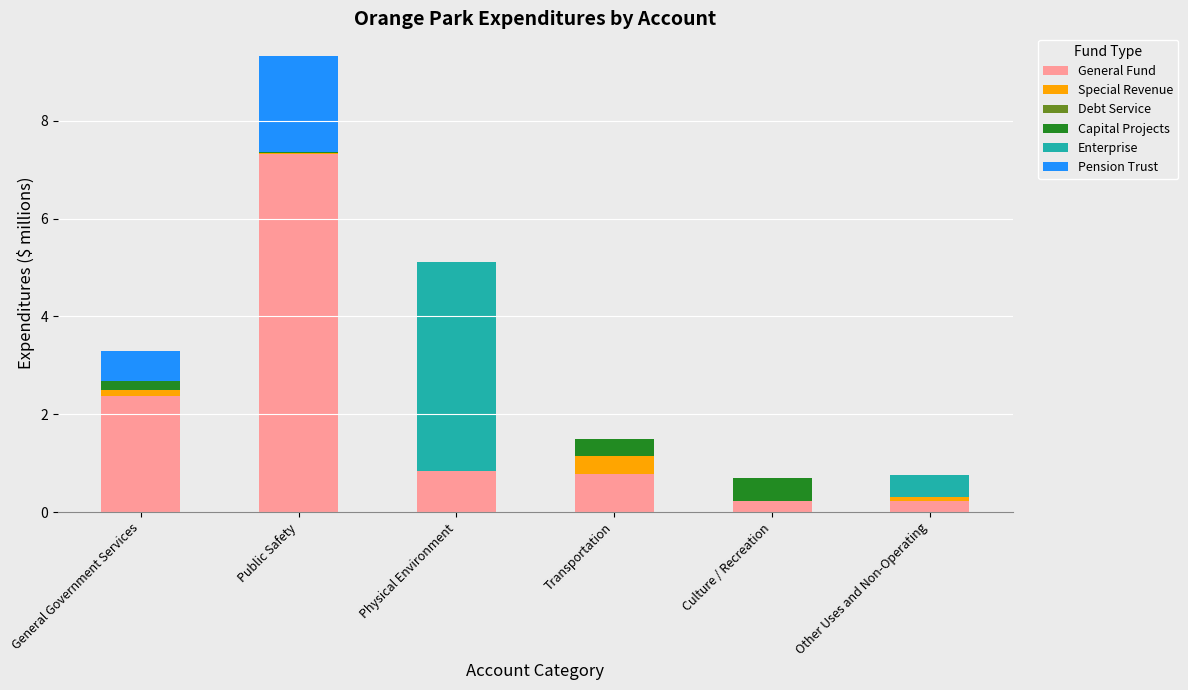

What is the total value across all series at Transportation?

1.5